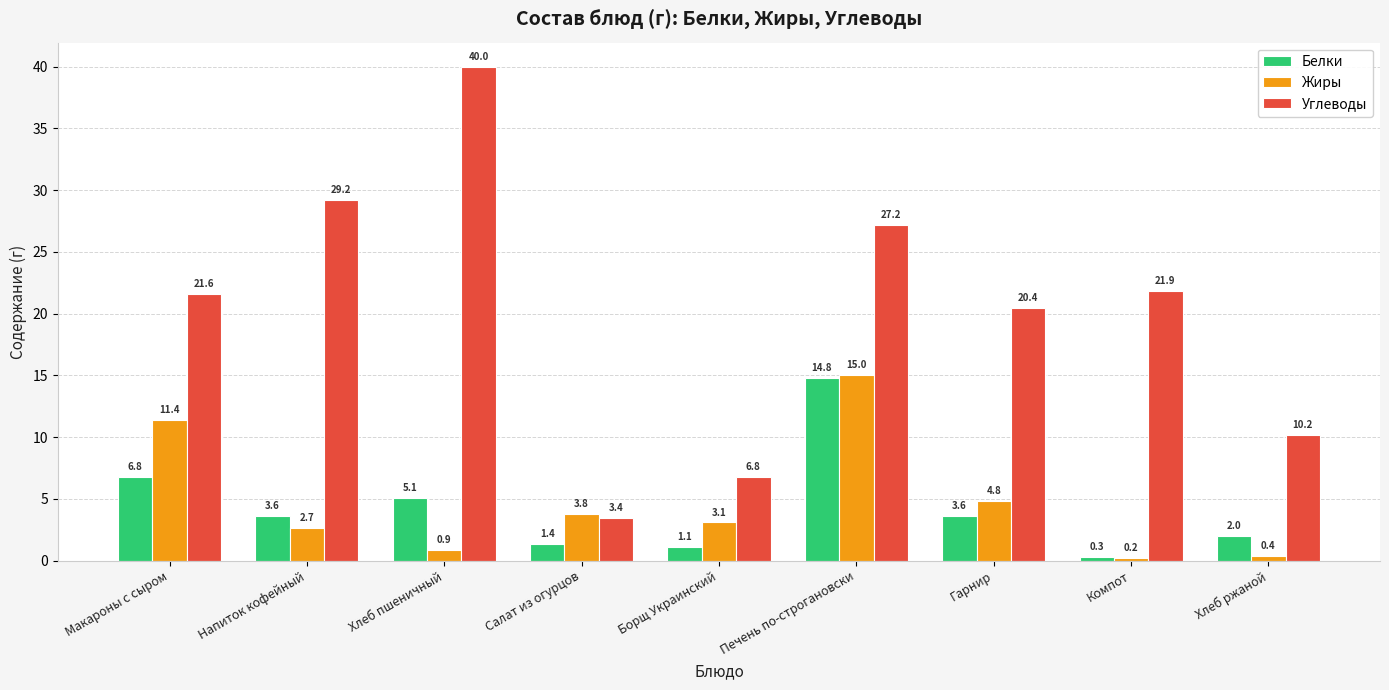

What is the label of the 1st bar from the left?

Макароны с сыром